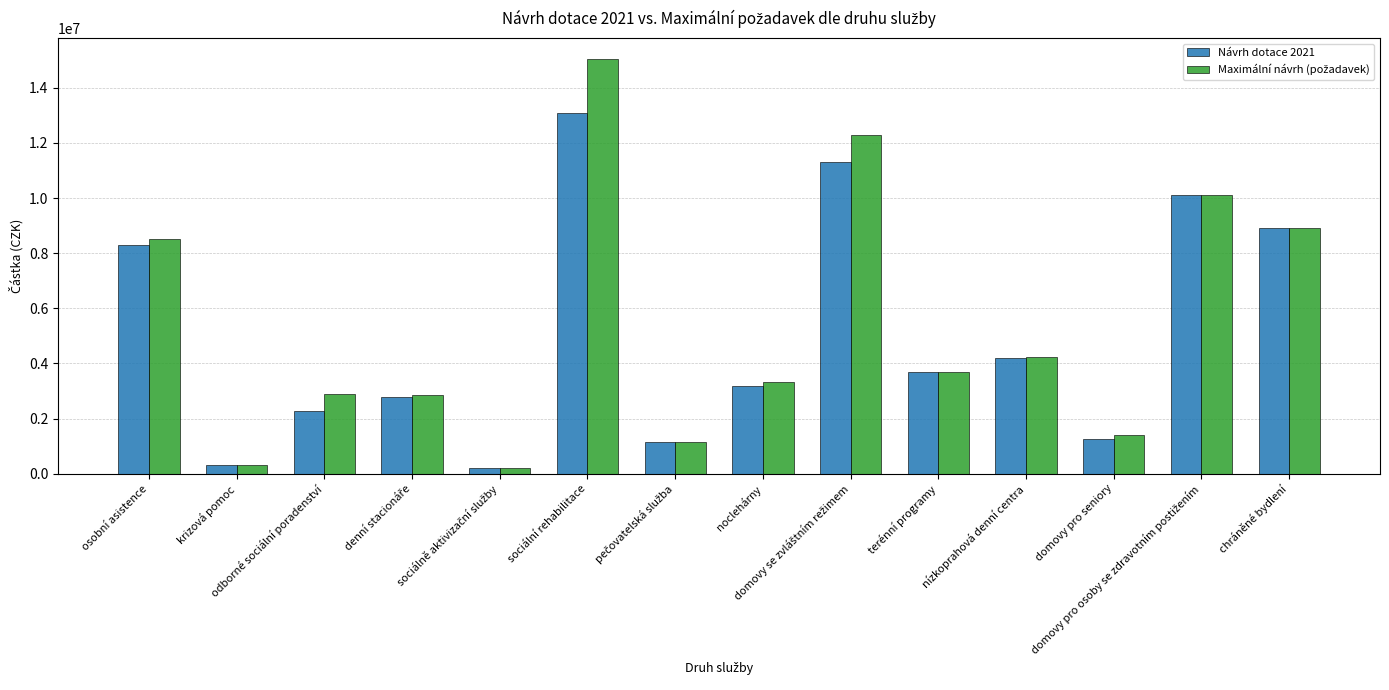

What is the highest value of the Návrh dotace 2021 series?

13076000